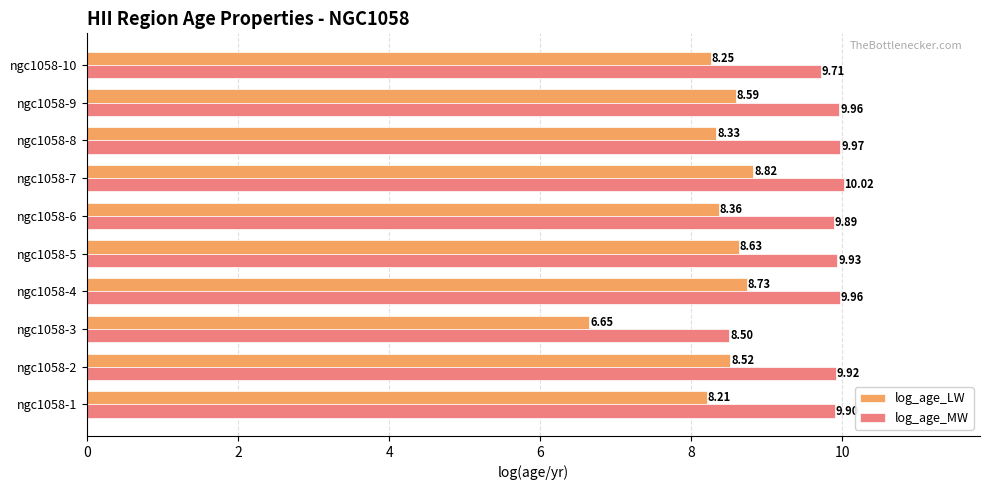

At how many categories does at least one series exceed 8?

10